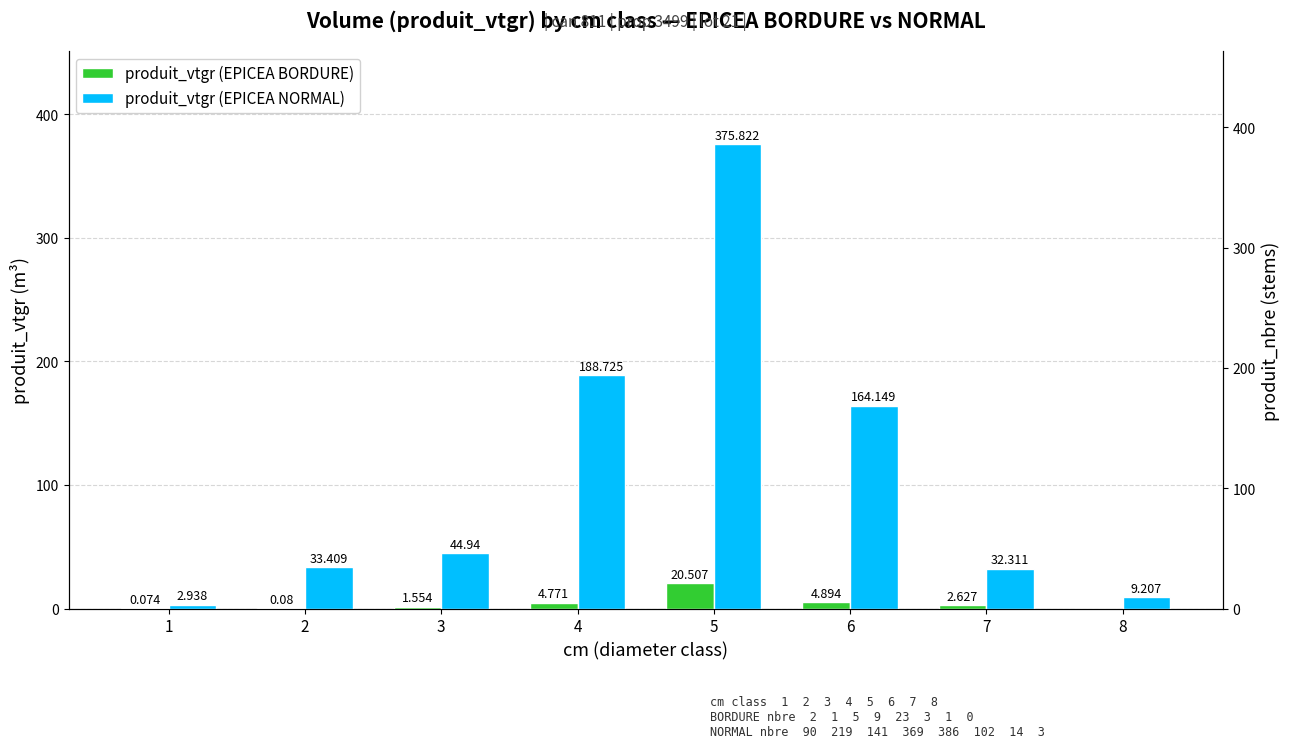

Rank the series at 3 from lowest to highest value.

produit_vtgr (EPICEA BORDURE), produit_vtgr (EPICEA NORMAL)